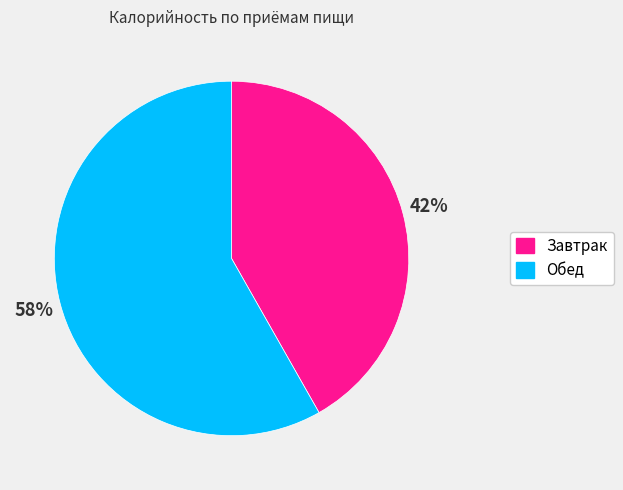

Between Завтрак and Обед, which is larger?

Обед